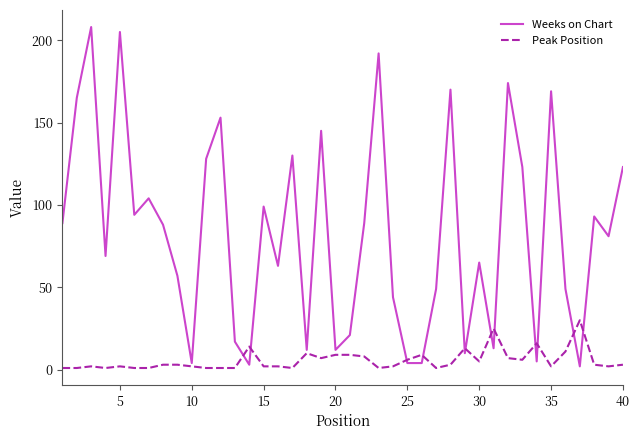

Does the chart display data point markers on the line(s)?

No